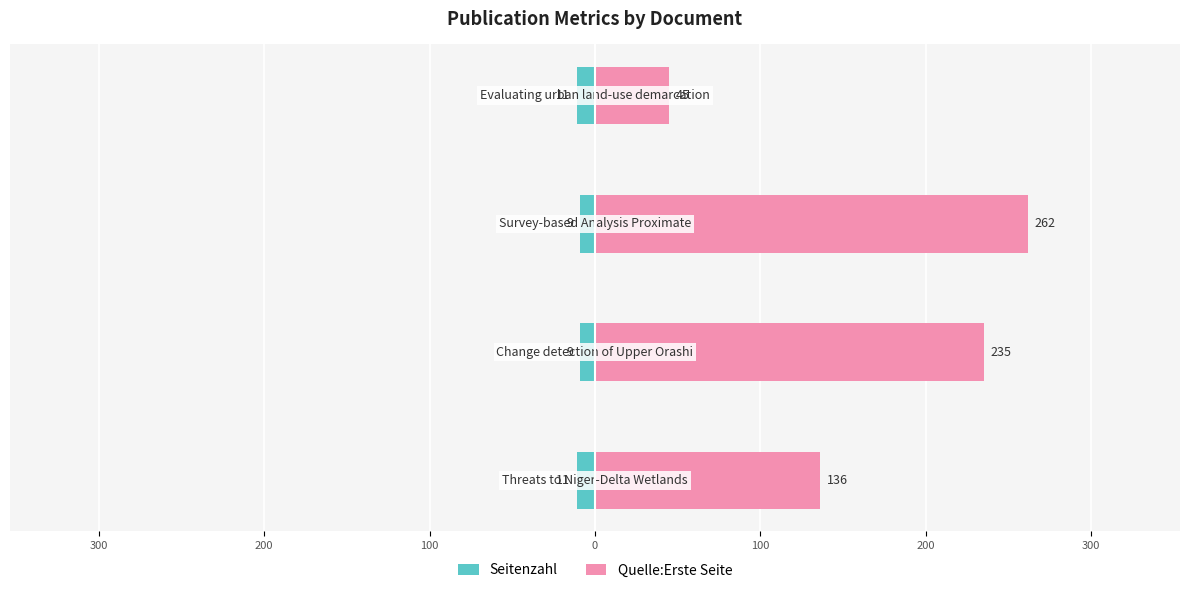

How many data points in Quelle:Erste Seite are less than 235?

2